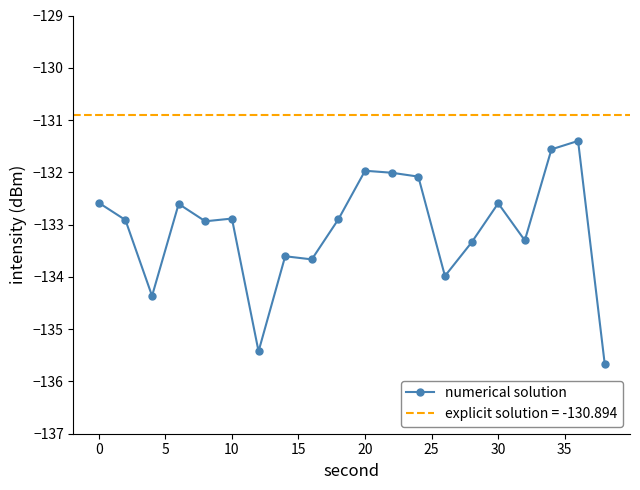

Does the chart display data point markers on the line(s)?

Yes